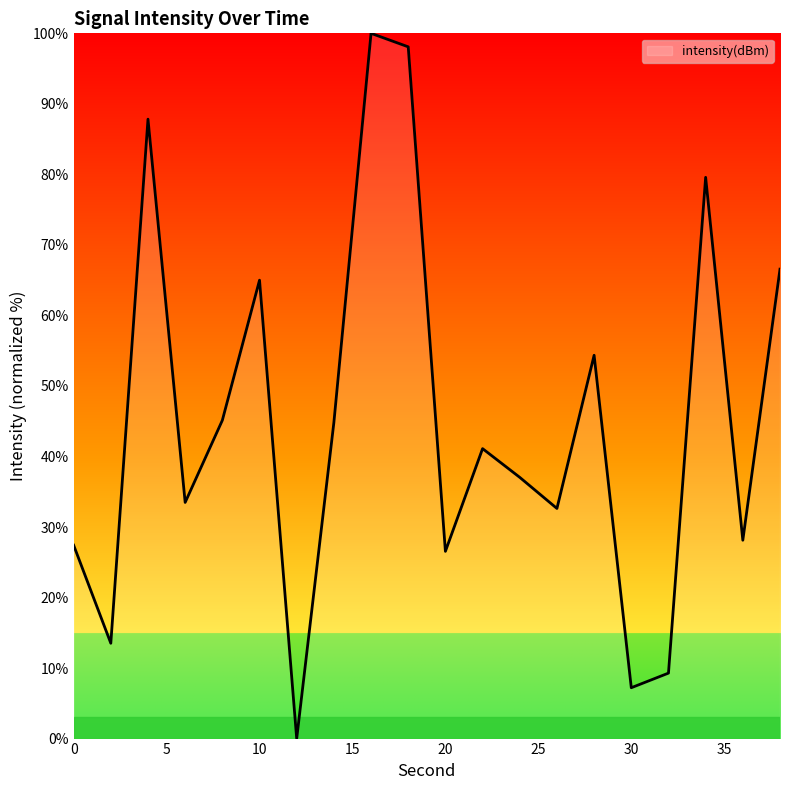

What is the greatest value displayed?

100.0